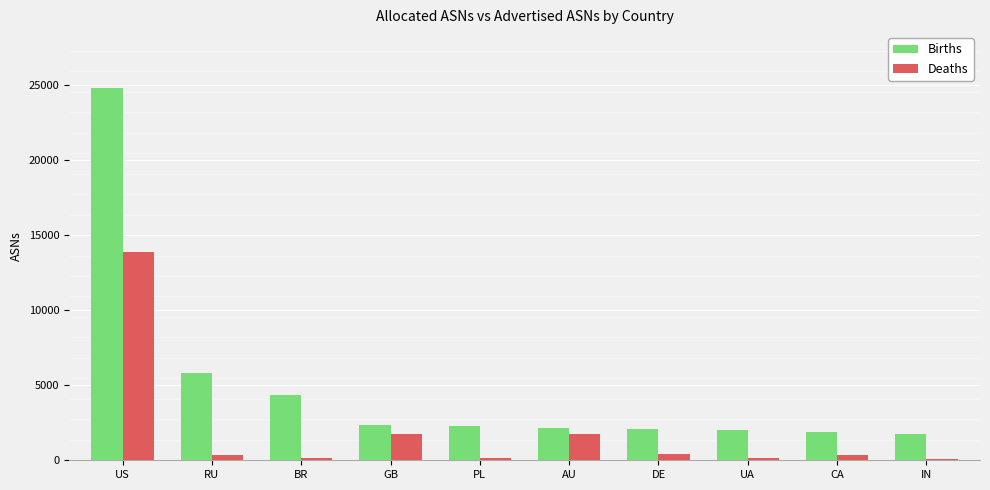

At which label does Births first exceed 2273?

US